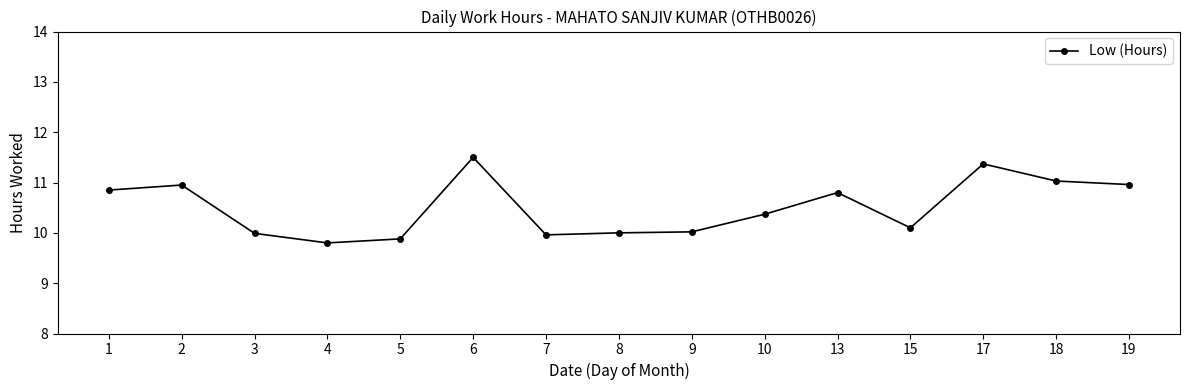

What is the change in value from 4 to 15?

+0.3